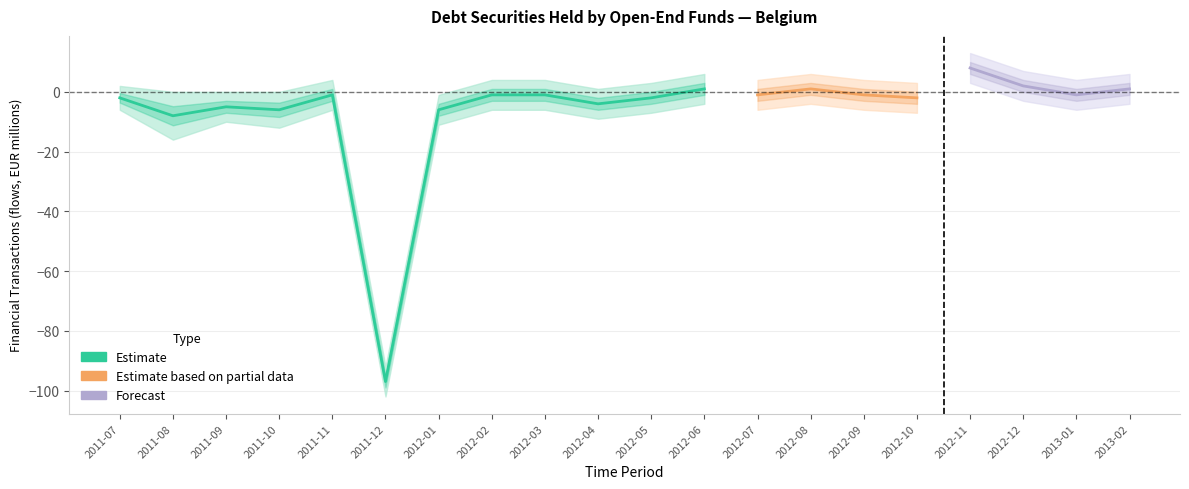

True or false: OBS_VALUE and OBS_VALUE_upper intersect in this chart.

False